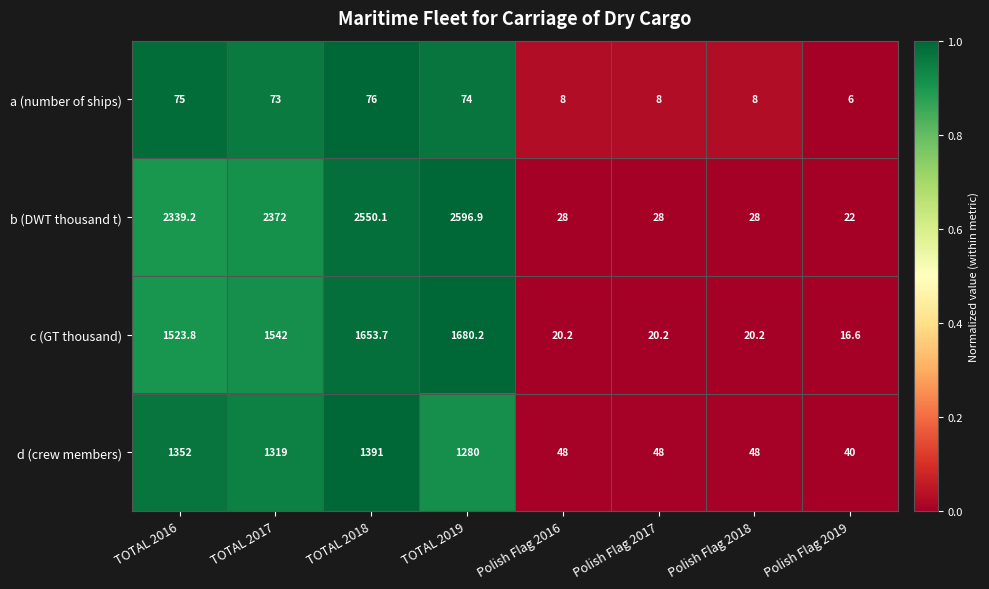

At Polish Flag 2019, list the series in order from smallest to largest.

a (number of ships), c (GT thousand), b (DWT thousand t), d (crew members)